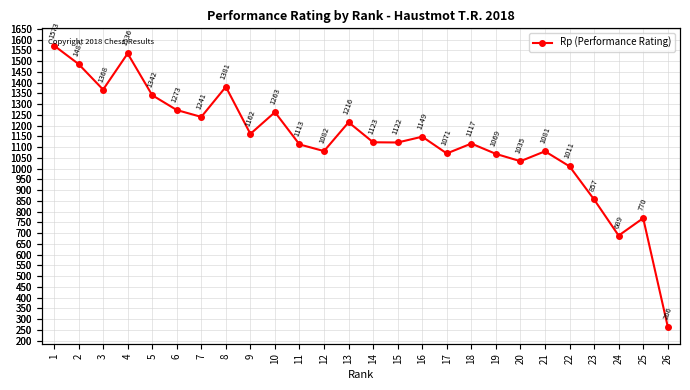

Reading right to left, extract all data points from this chart.

266	770	689	857	1011	1081	1035	1069	1117	1071	1149	1122	1123	1216	1082	1113	1263	1162	1381	1241	1273	1342	1536	1368	1487	1573